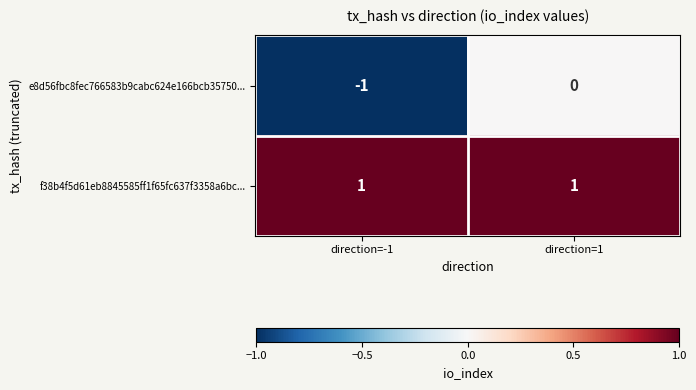

Reading left to right, list all the values displayed in this chart.

e8d56fbc8fec766583b9cabc624e166bcb35750...: direction=-1=-1	direction=1=0
f38b4f5d61eb8845585ff1f65fc637f3358a6bc...: direction=-1=1	direction=1=1